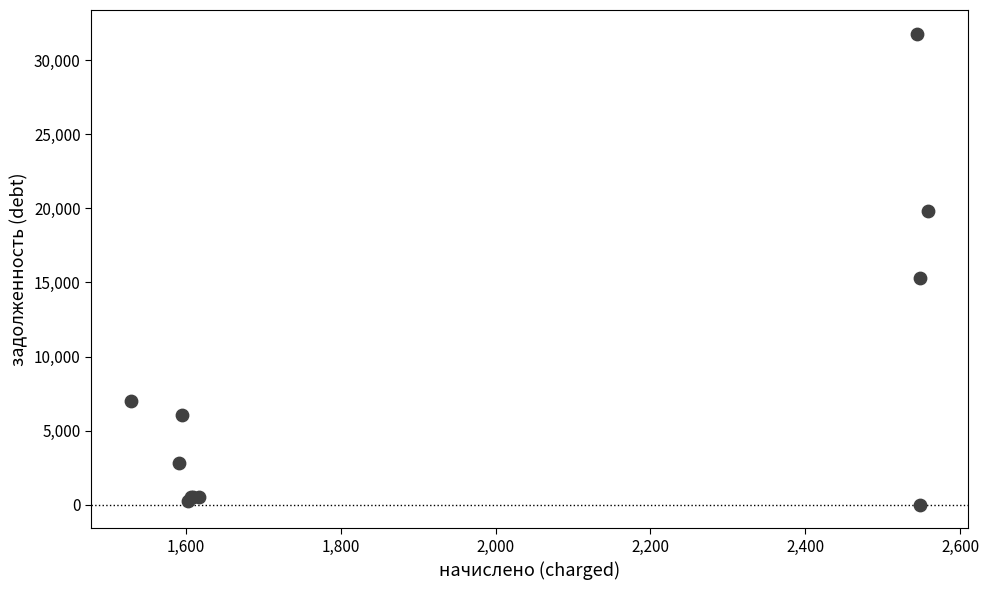

What Y value in the scatter plot is closest to 15892?

15329.5